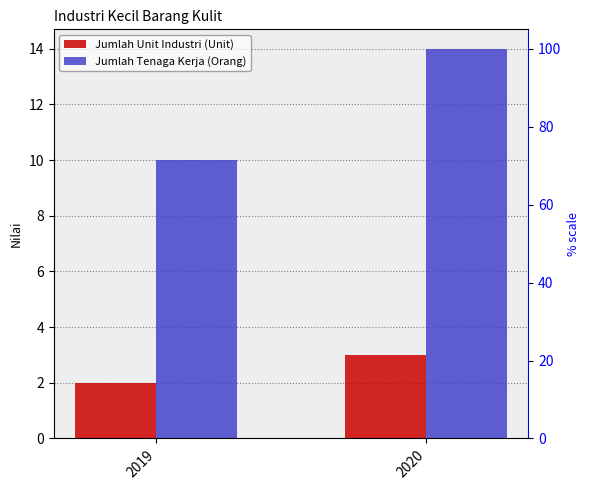

What is the value of the Jumlah Tenaga Kerja (Orang) bar at the 1st from the left?

10